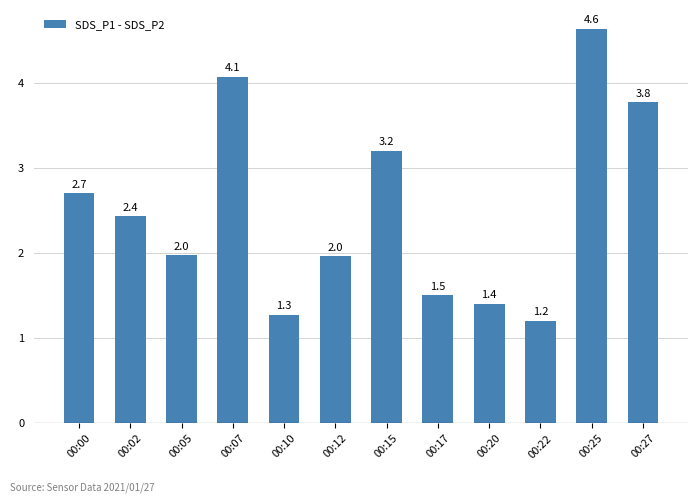

Is it true that the value at 00:15 is 3.2?

True